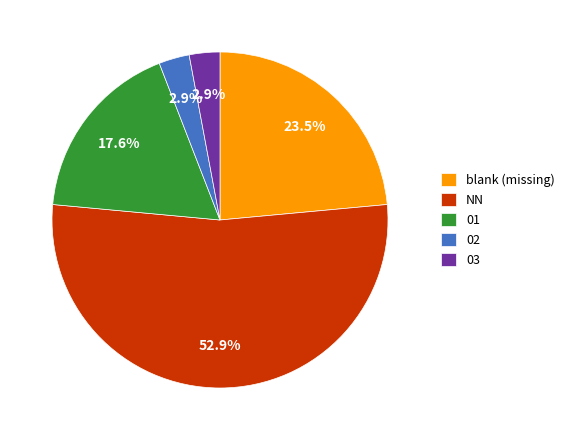

Count the number of slices in the pie.

5